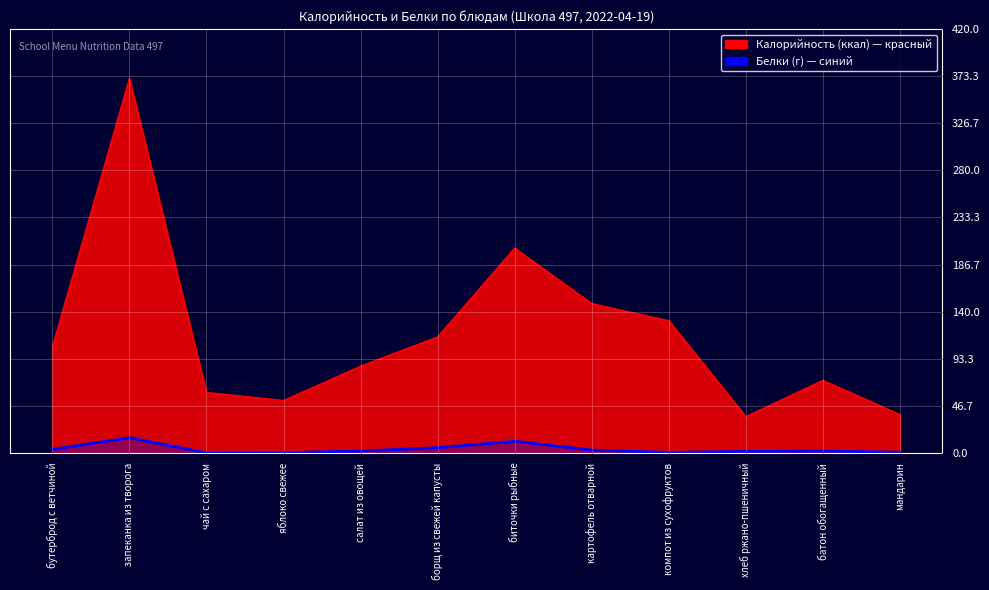

Reading right to left, list all the values displayed in this chart.

Калорийность: мандарин=38.0	батон обогащенный=72.0	хлеб ржано-пшеничный=36.0	компот из сухофруктов=131.0	картофель отварной=148.0	биточки рыбные=203.0	борщ из свежей капусты=115.0	салат из овощей=86.0	яблоко свежее=52.0	чай с сахаром=60.0	запеканка из творога=371.0	бутерброд с ветчиной=105.0
Белки: мандарин=0.8	батон обогащенный=2.0	хлеб ржано-пшеничный=1.6	компот из сухофруктов=0.6	картофель отварной=2.9	биточки рыбные=11.7	борщ из свежей капусты=5.3	салат из овощей=1.9	яблоко свежее=0.4	чай с сахаром=0.2	запеканка из творога=15.2	бутерброд с ветчиной=3.6